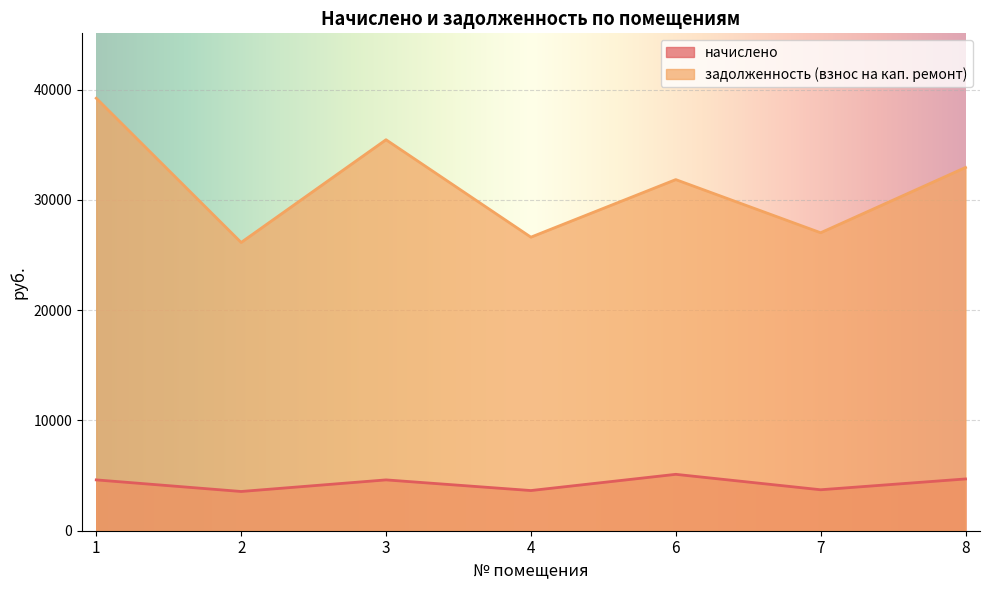

Rank the series at 7 from highest to lowest value.

задолженность (взнос на кап. ремонт), начислено